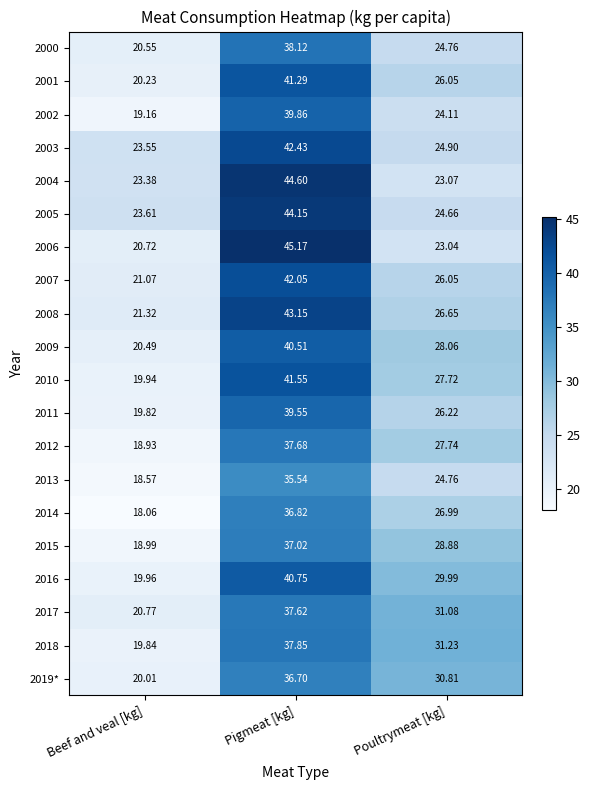

Where does the 2008 series first go above 26?

Pigmeat [kg]